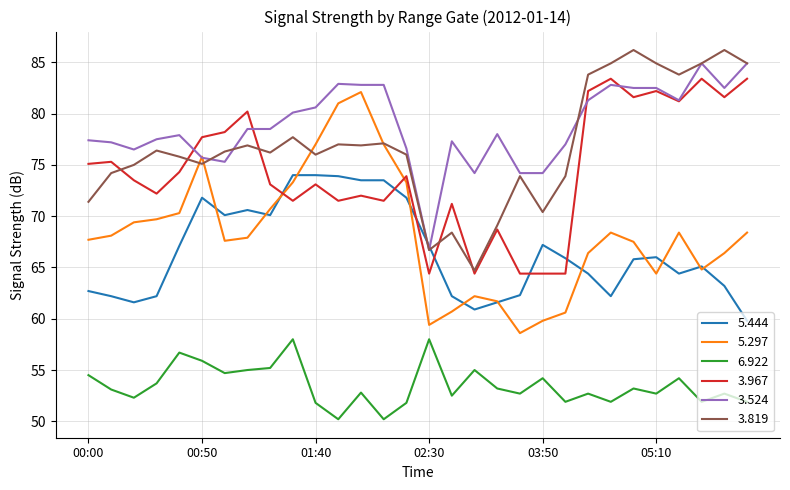

What is the minimum value shown in the chart?

50.2